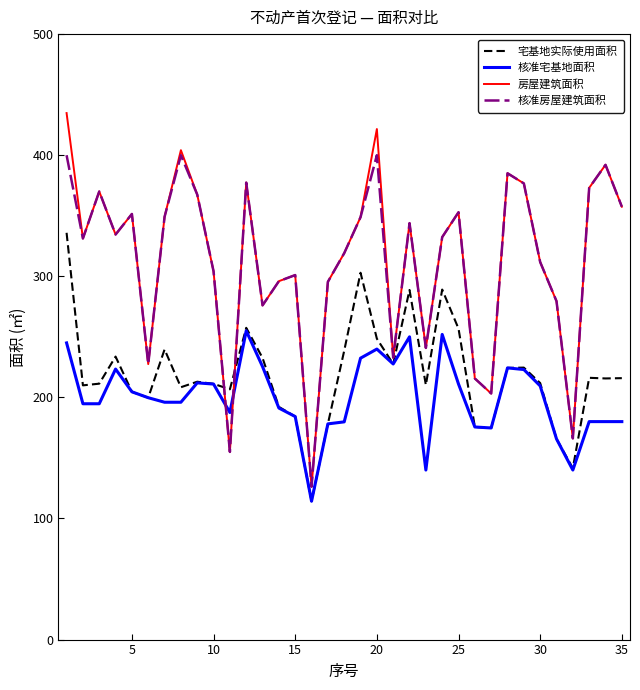

Which series has the widest spread of values?

房屋建筑面积